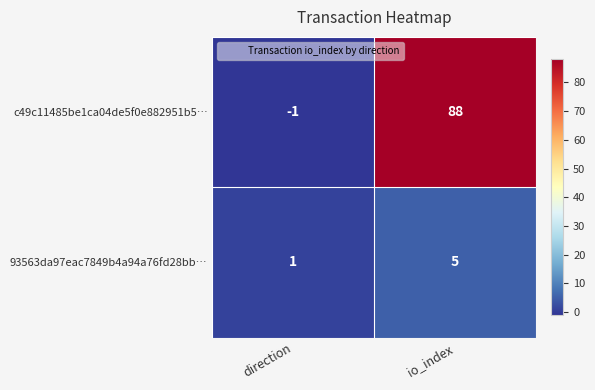

Reading left to right, transcribe all the data shown in this chart.

c49c11485be1ca04de5f0e882951b5…: -1	88
93563da97eac7849b4a94a76fd28bb…: 1	5